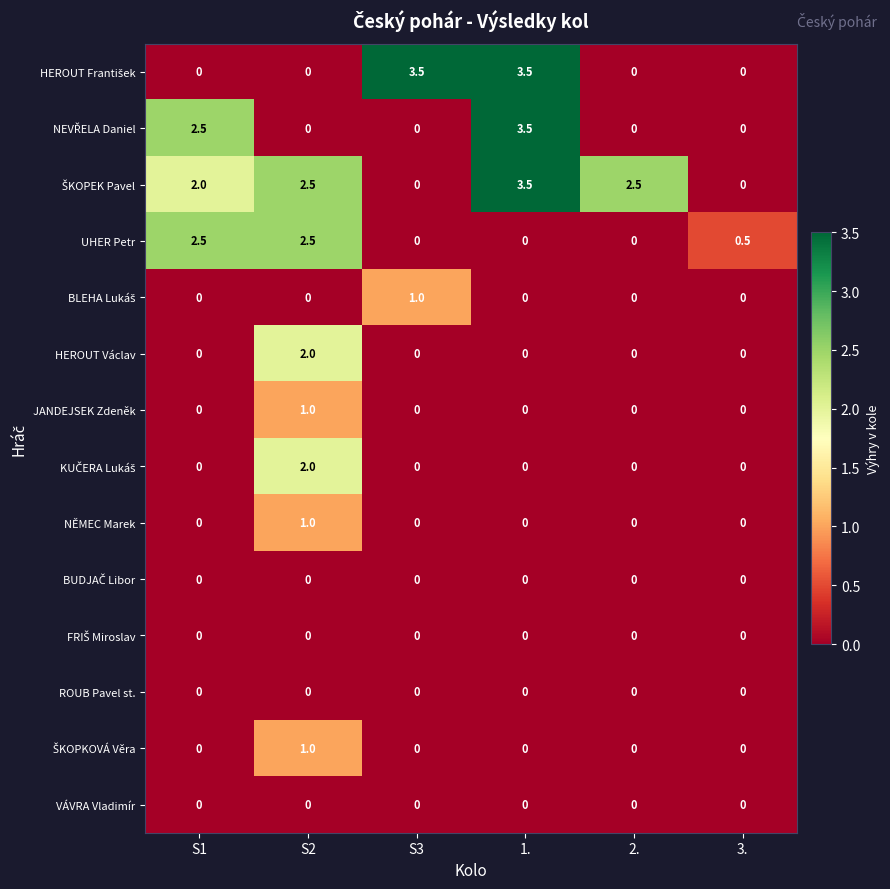

What is the difference between the highest and lowest values at 3.?

0.5